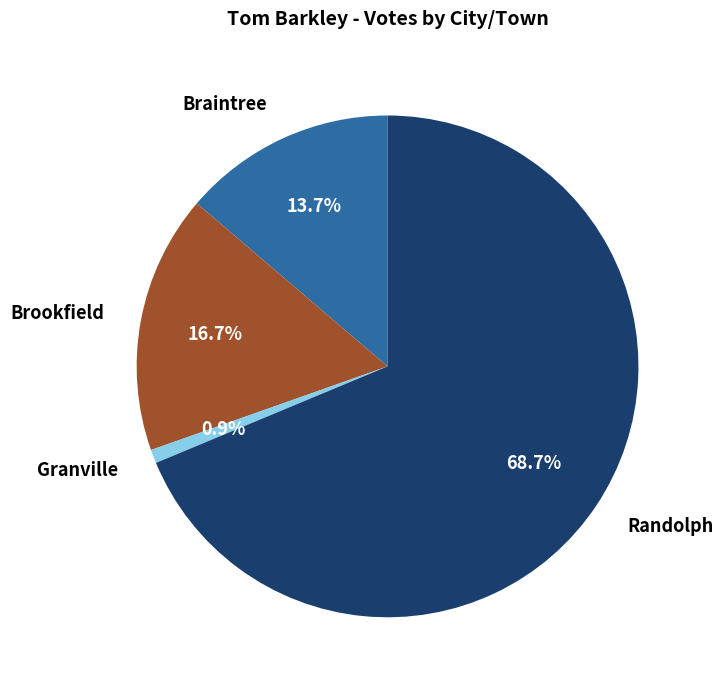

Which has a higher value, Braintree or Granville?

Braintree